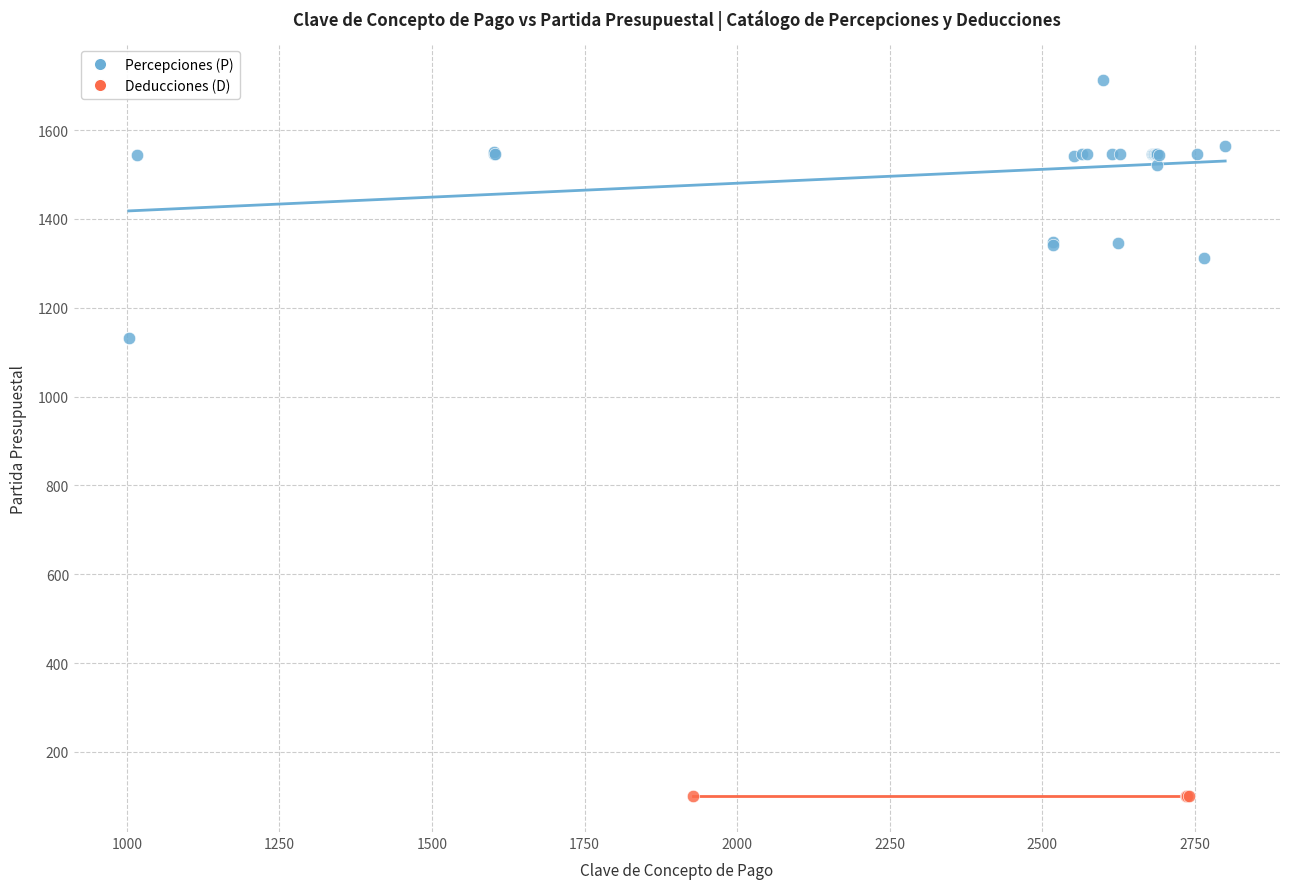

Which series reaches the minimum Y coordinate?

Deducciones (D)